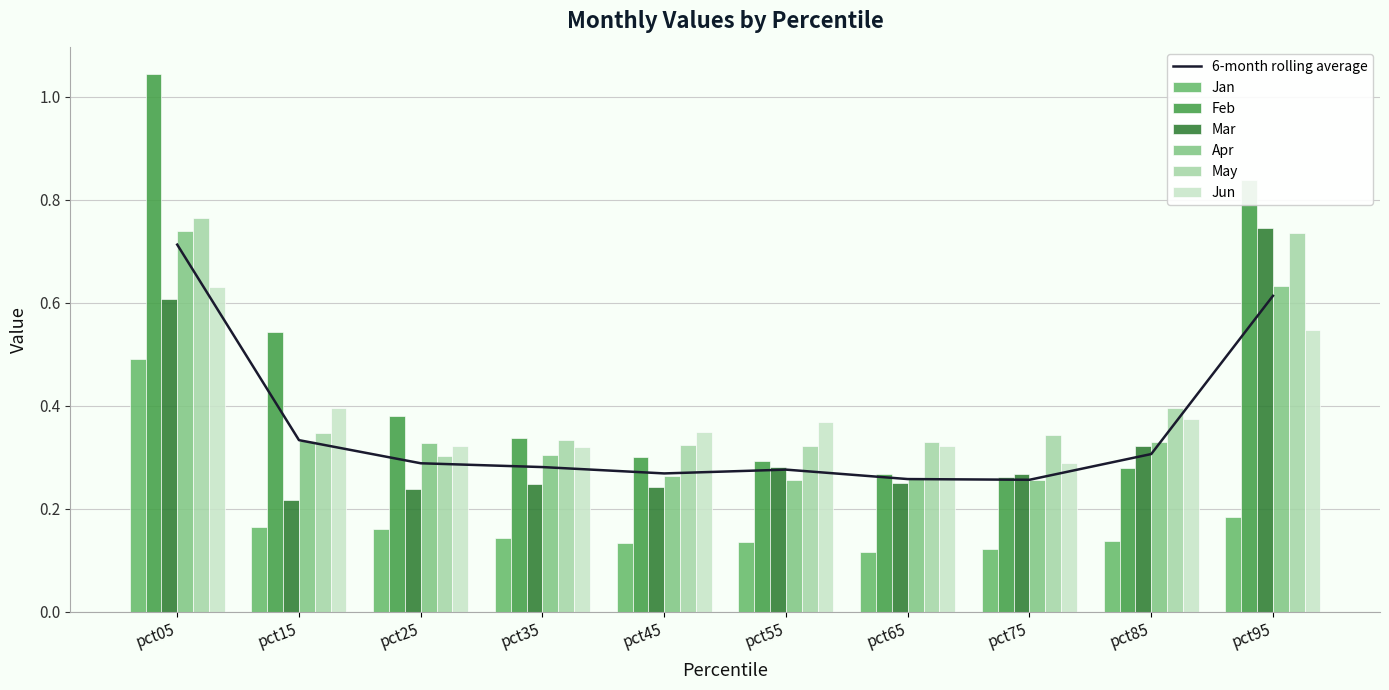

Between pct45 and pct95, which is larger?

pct95